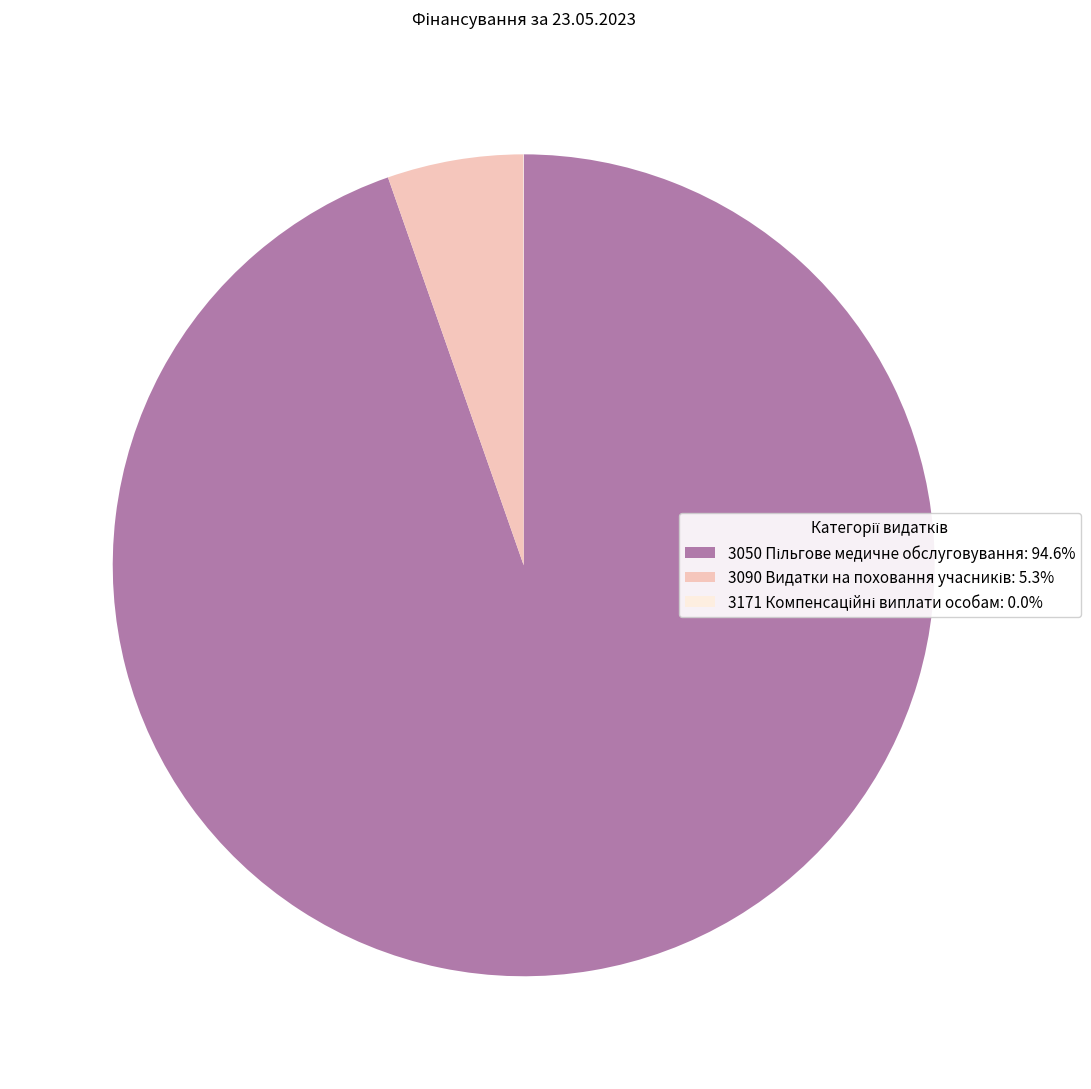

Is there any slice that represents more than half of the pie?

Yes